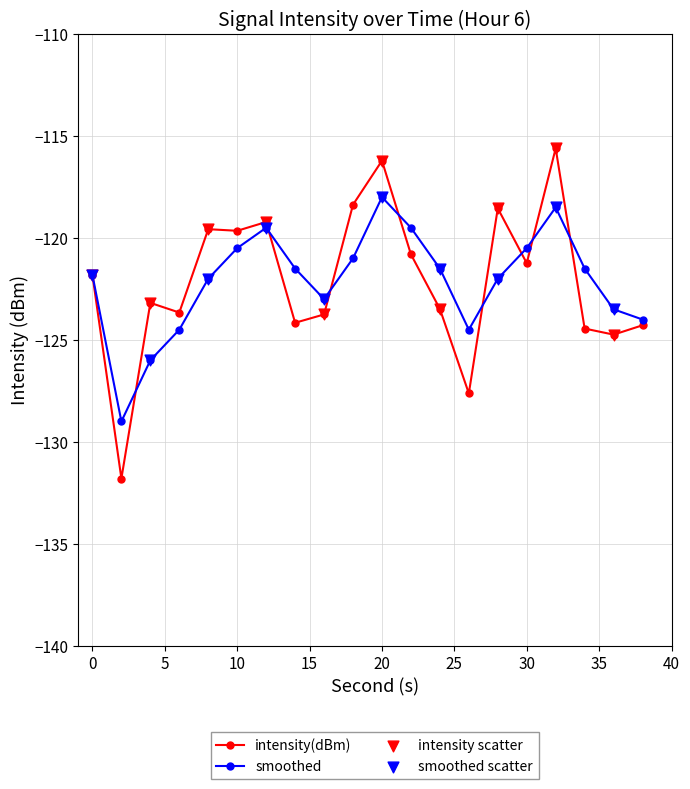

What is the value of the intensity(dBm) point at the 16th from the left?

-121.2